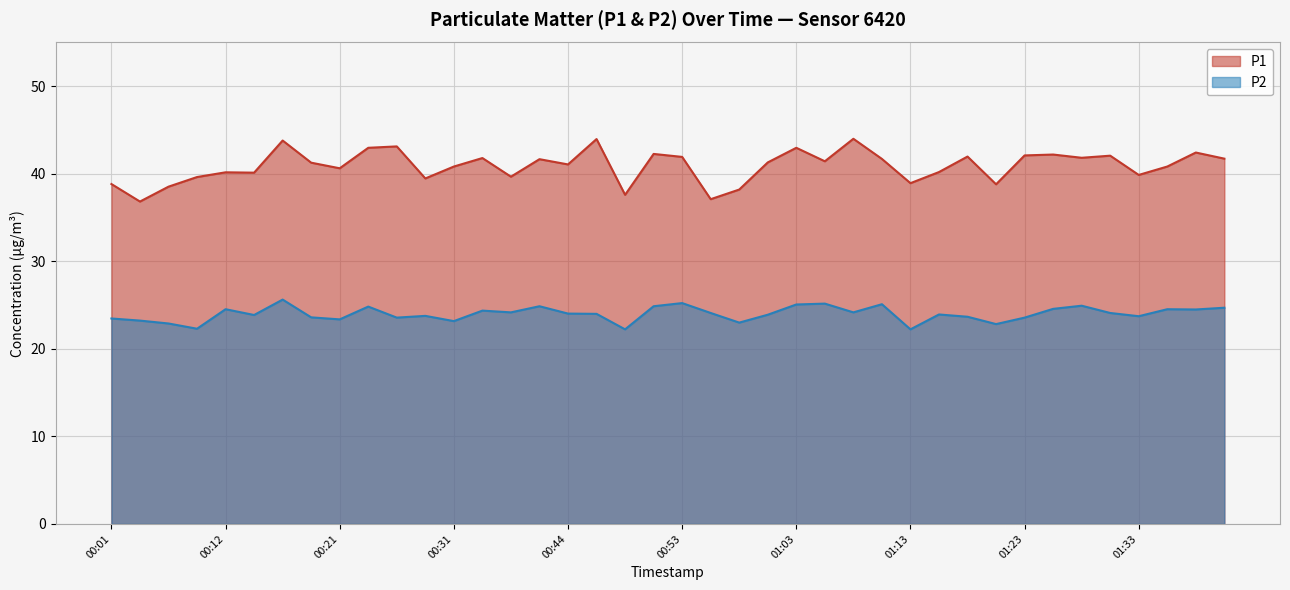

At which category does P1 reach its first local peak?

00:12